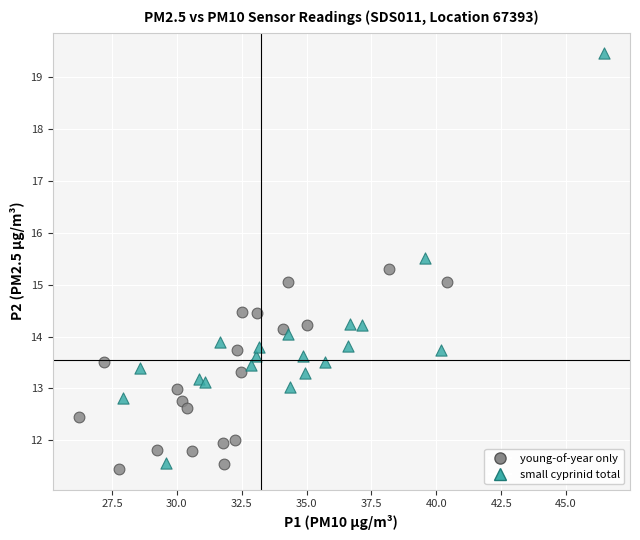

Which series contains the lowest Y value?

young-of-year only